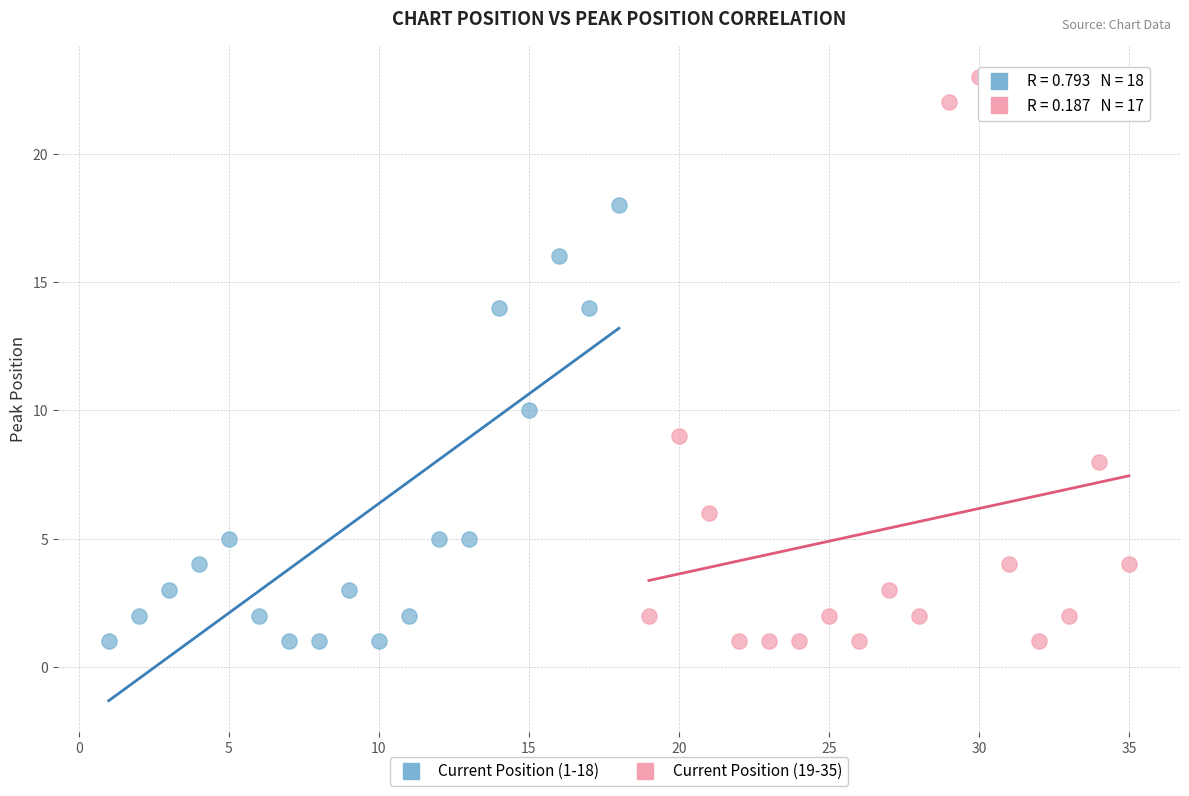

Which series contains the highest Y value?

Current Position (19-35)